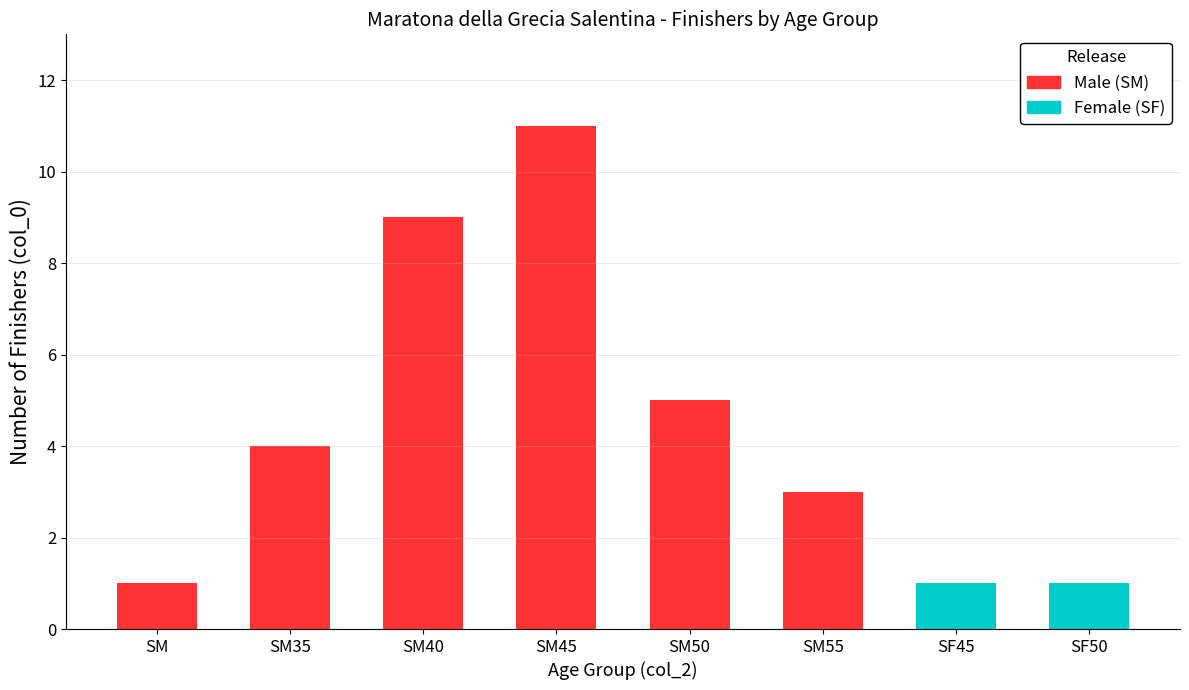

At which label is the value closest to 6?

SM50